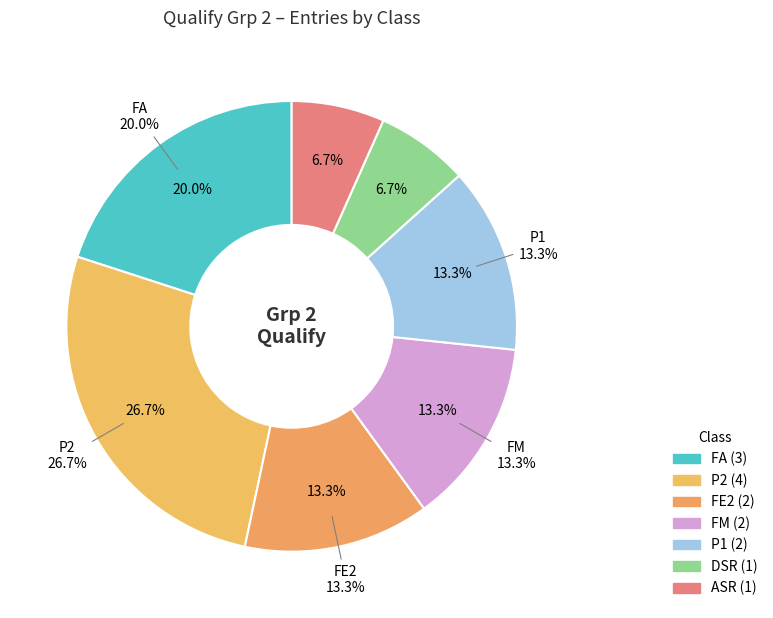

What is the smallest slice in the pie chart?

DSR